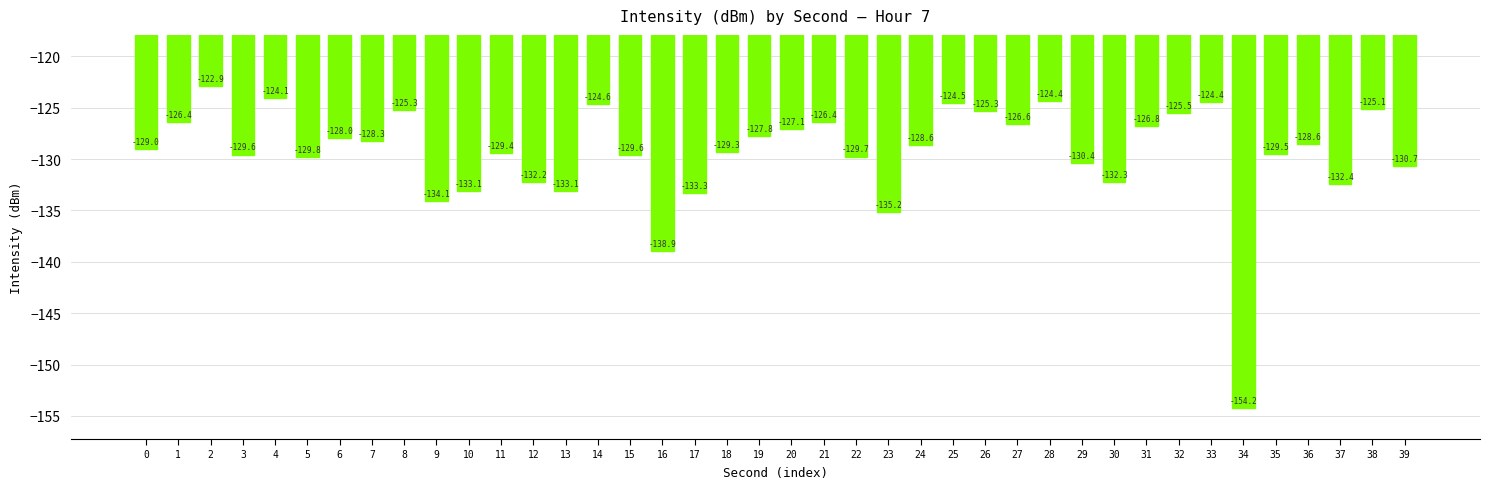

Where does the data first go above -128?

1